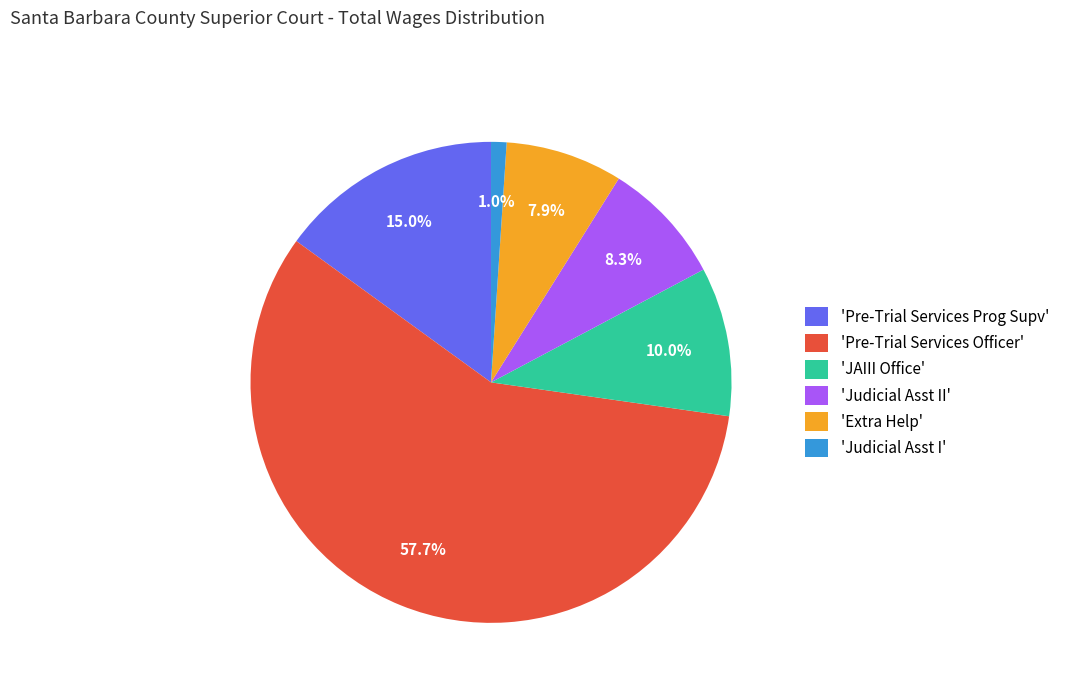

What is the largest slice in the pie chart?

'Pre-Trial Services Officer'